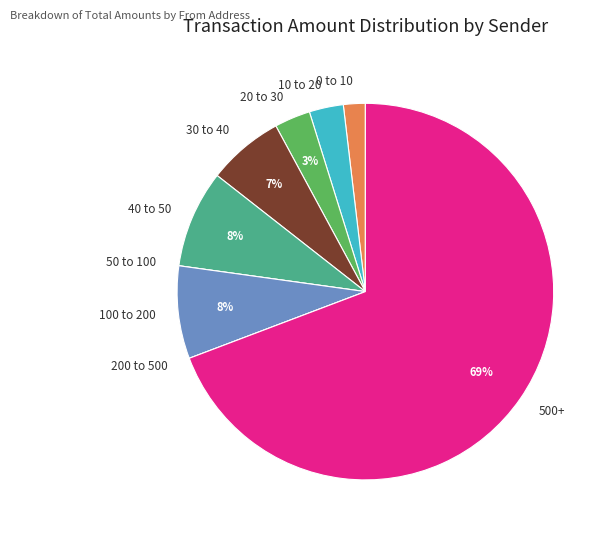

What is the majority slice?

500+